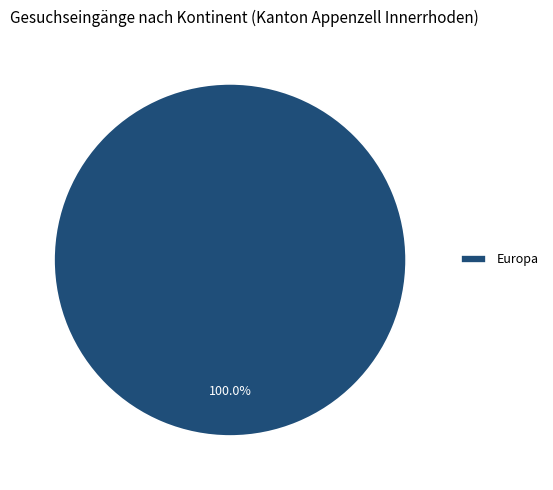

Which slice represents more than half of the pie?

Europa